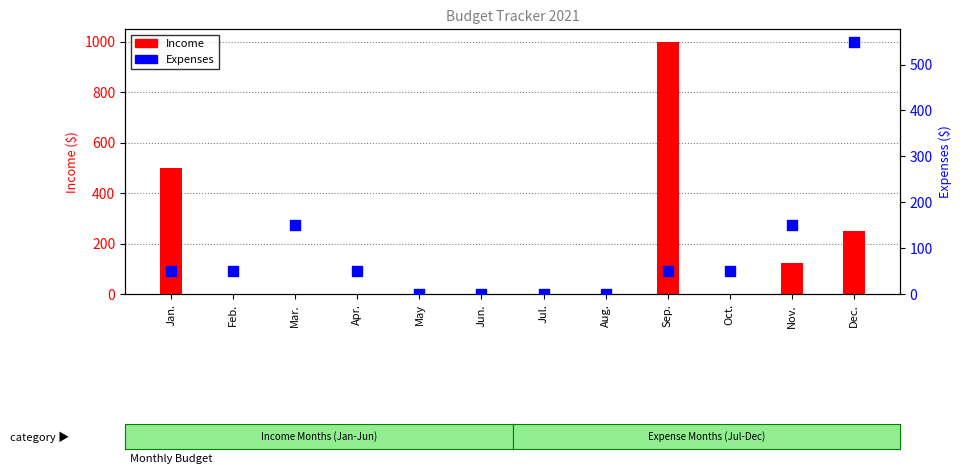

At which category is the sum across all series the highest?

Sep.